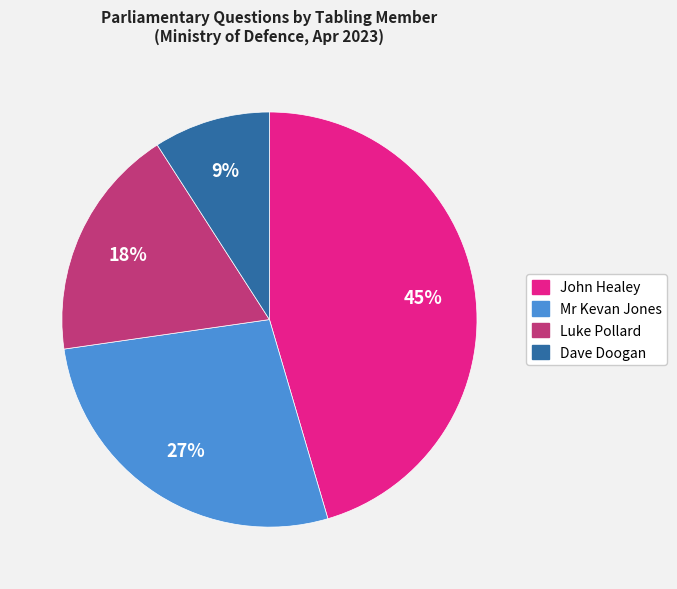

To the nearest percent, what is the difference between the largest and smallest slice percentages?

36%